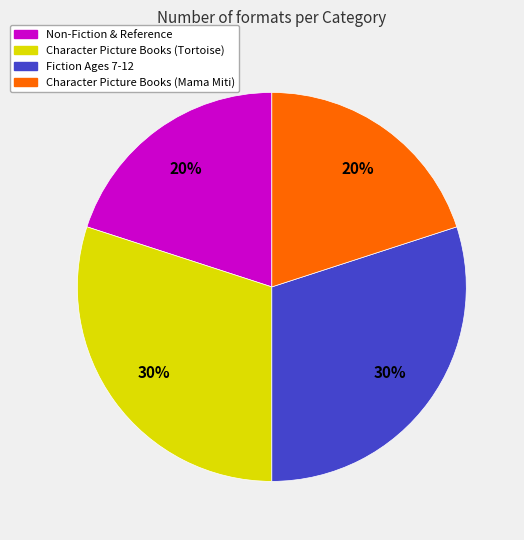

Does any single category account for the majority?

No